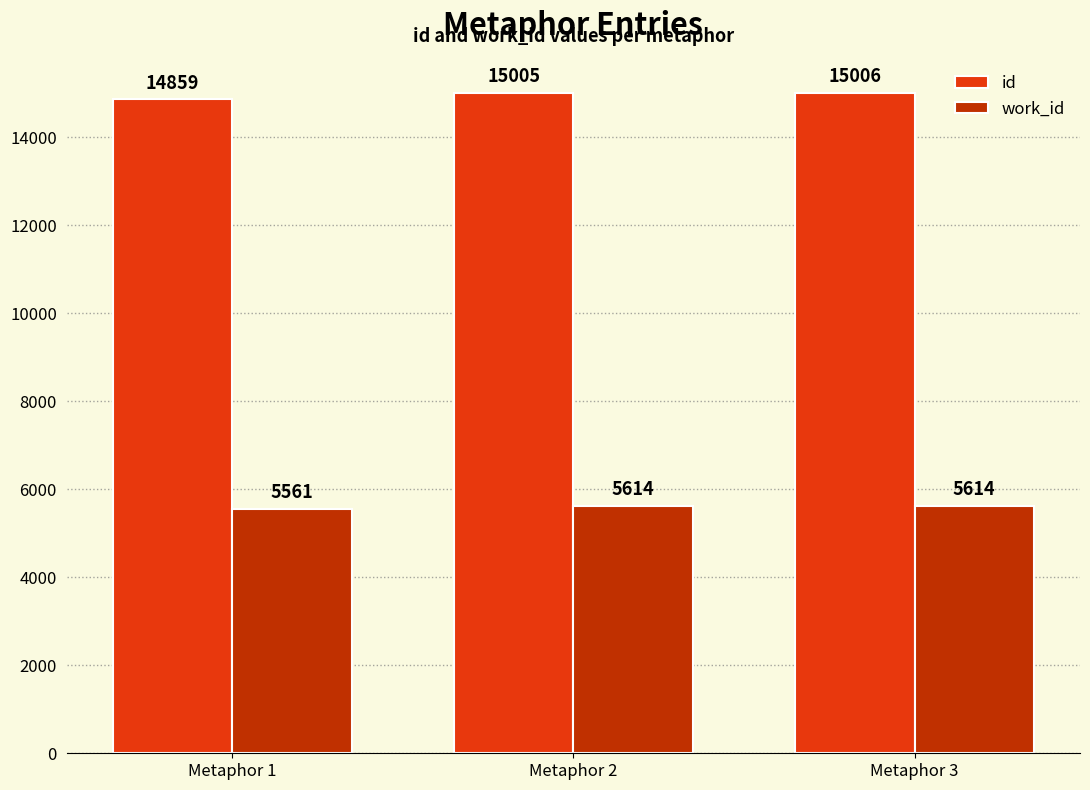

True or false: id has a value of 14859 at Metaphor 1.

True